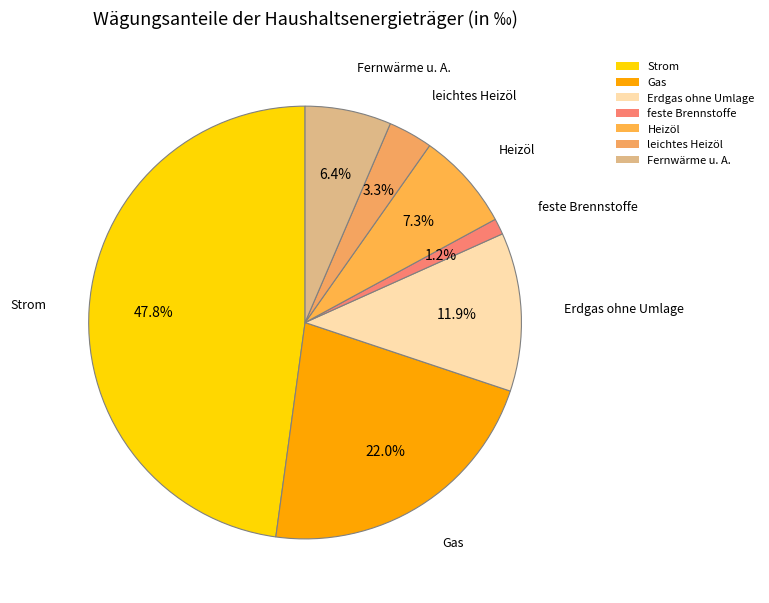

Is it true that Heizöl is 14% of the pie?

False